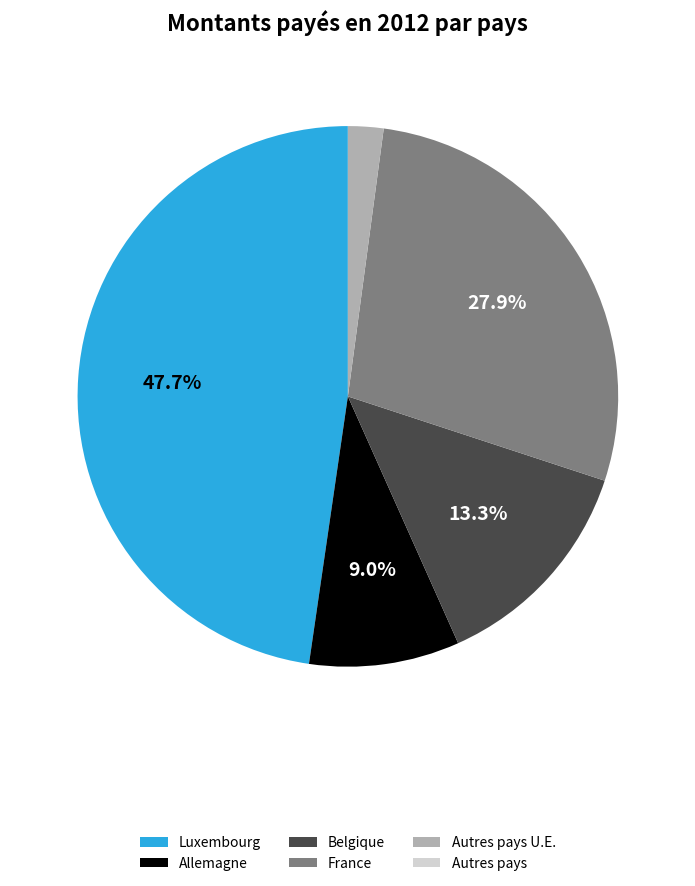

To the nearest percent, what is the difference between the largest and smallest slice percentages?

48%